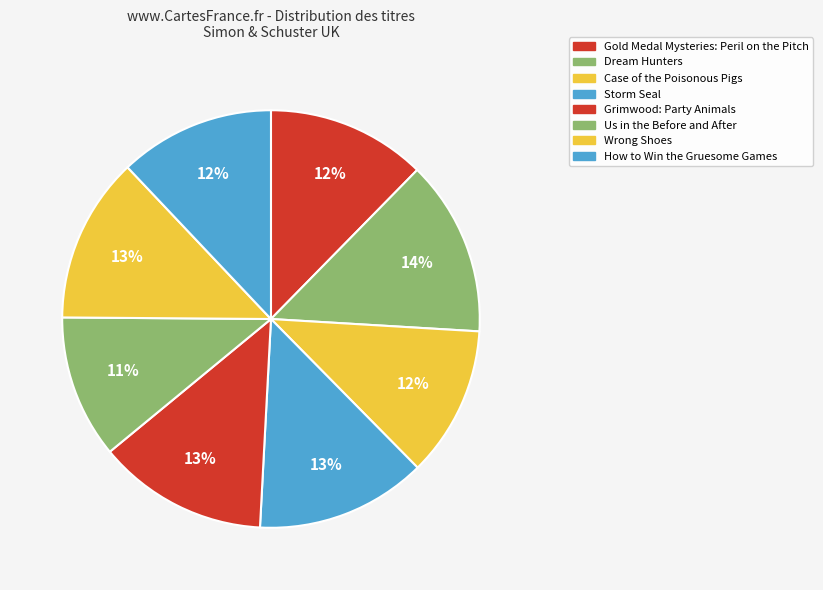

To the nearest percent, what is the difference between the largest and smallest slice percentages?

3%